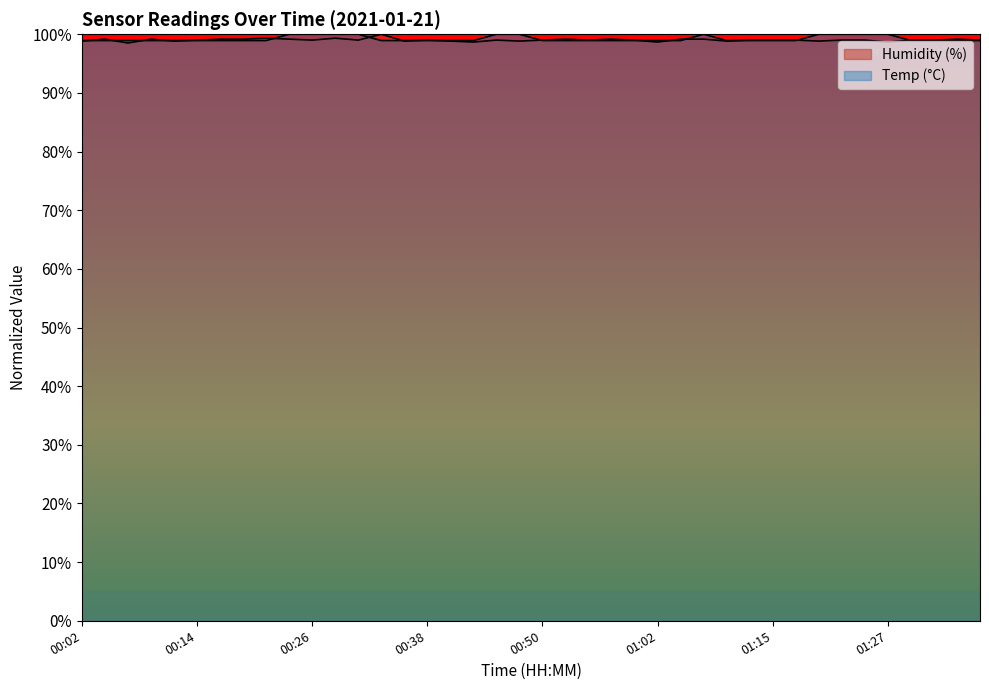

Which series has the largest range (max minus min)?

Humidity